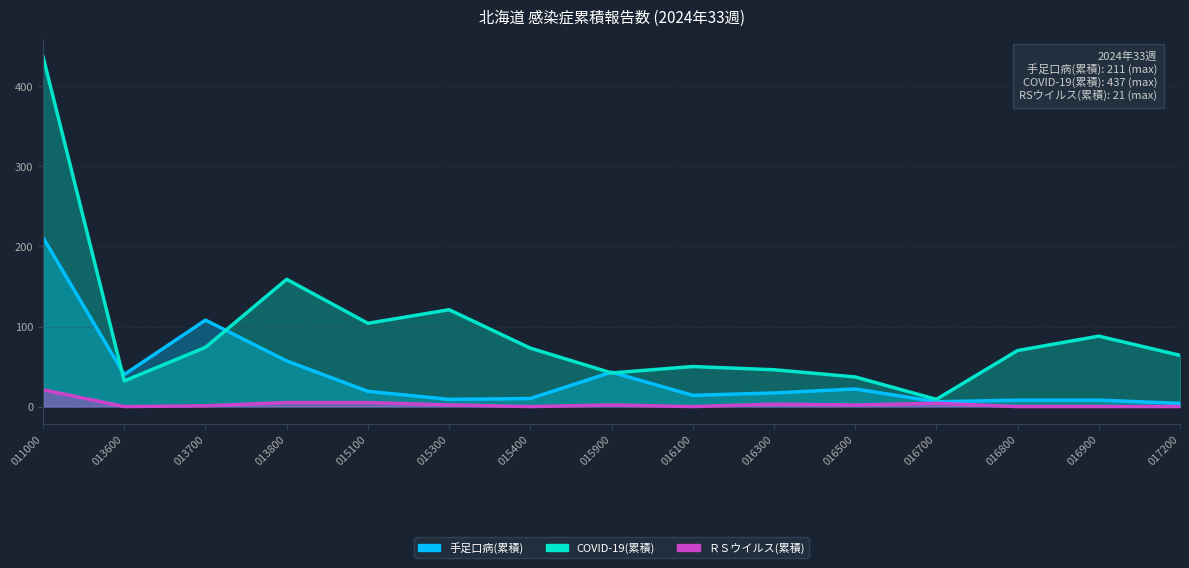

What is the difference between the ＲＳウイルス(累積) values at 015900 and 016800?

2